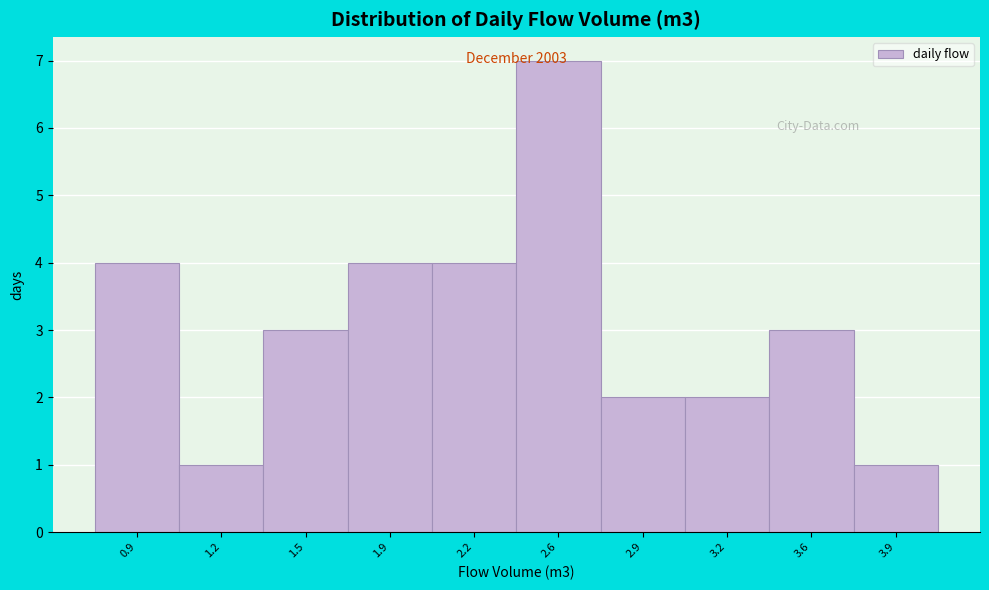

What is the sum of all values?

31